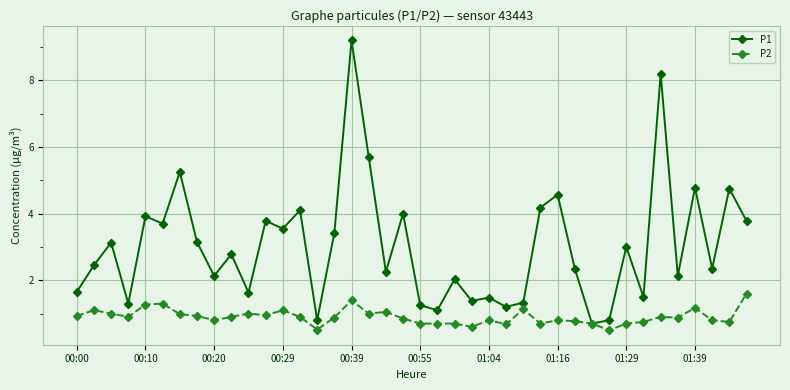

What is the minimum value shown in the chart?

0.5